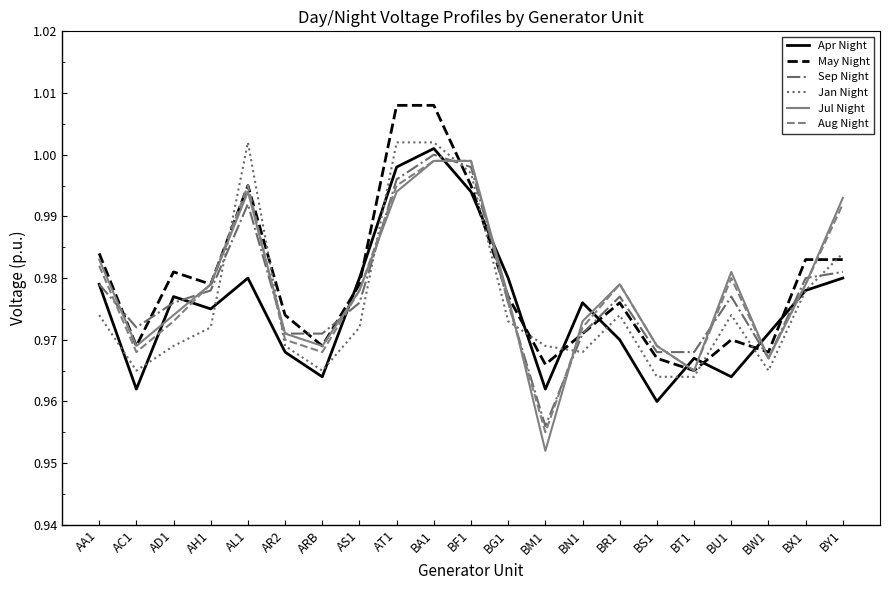

Where is the first local maximum for Sep Night?

AL1